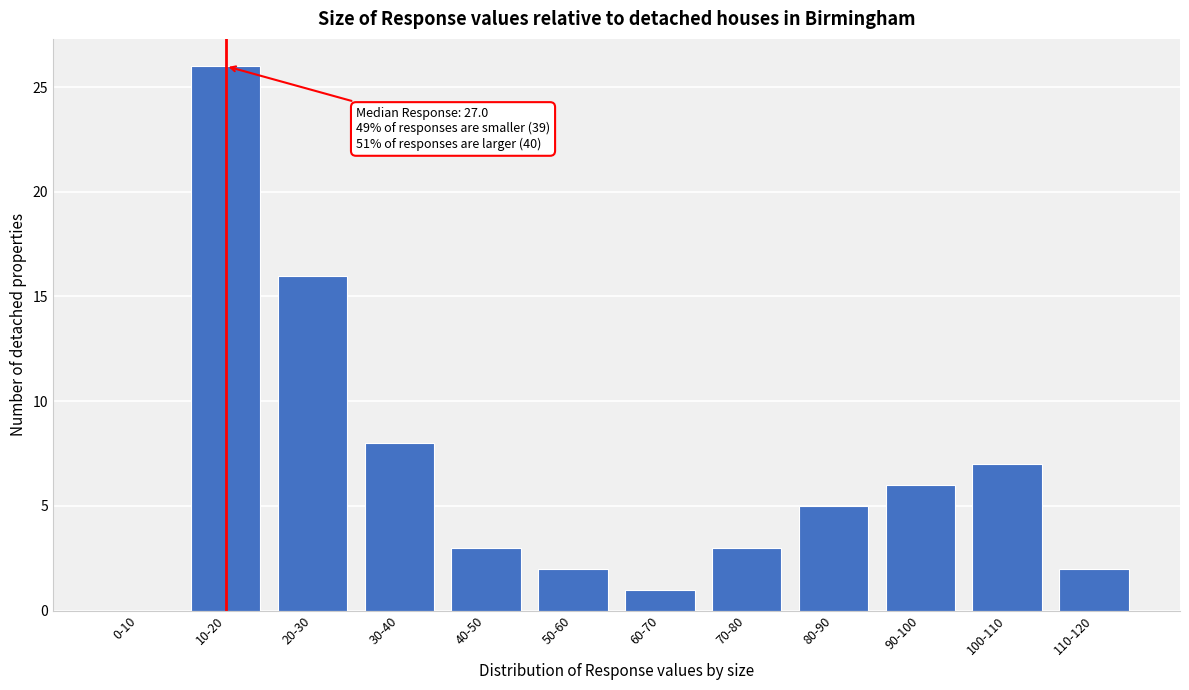

Reading left to right, extract all data points from this chart.

0-10=0	10-20=26	20-30=16	30-40=8	40-50=3	50-60=2	60-70=1	70-80=3	80-90=5	90-100=6	100-110=7	110-120=2